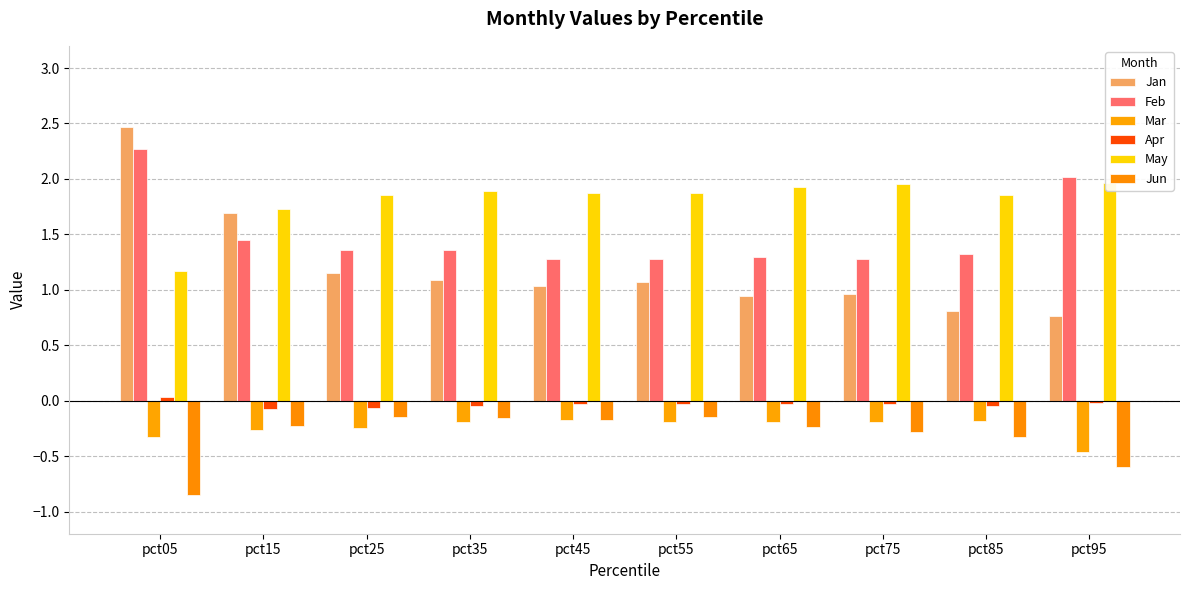

True or false: Mar has a value of -0.2 at pct75.

True